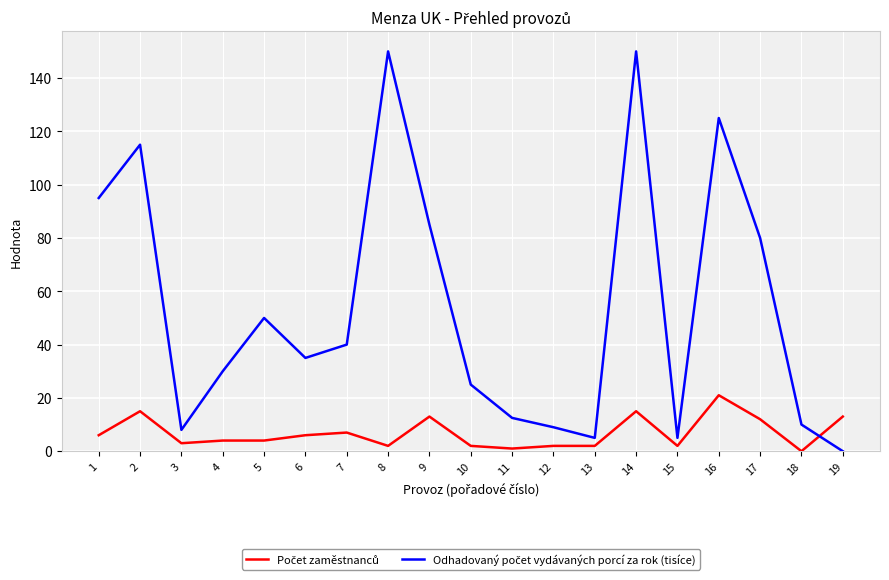

What is the total value across all series at 5?

54.0